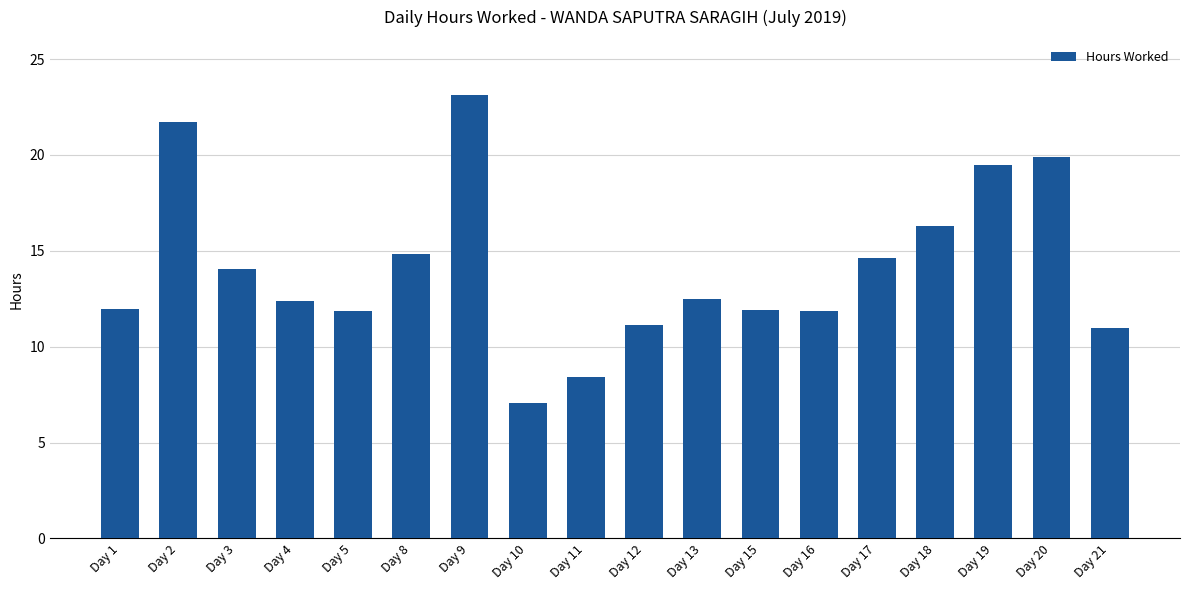

Is it true that the value at Day 13 is 21.4?

False